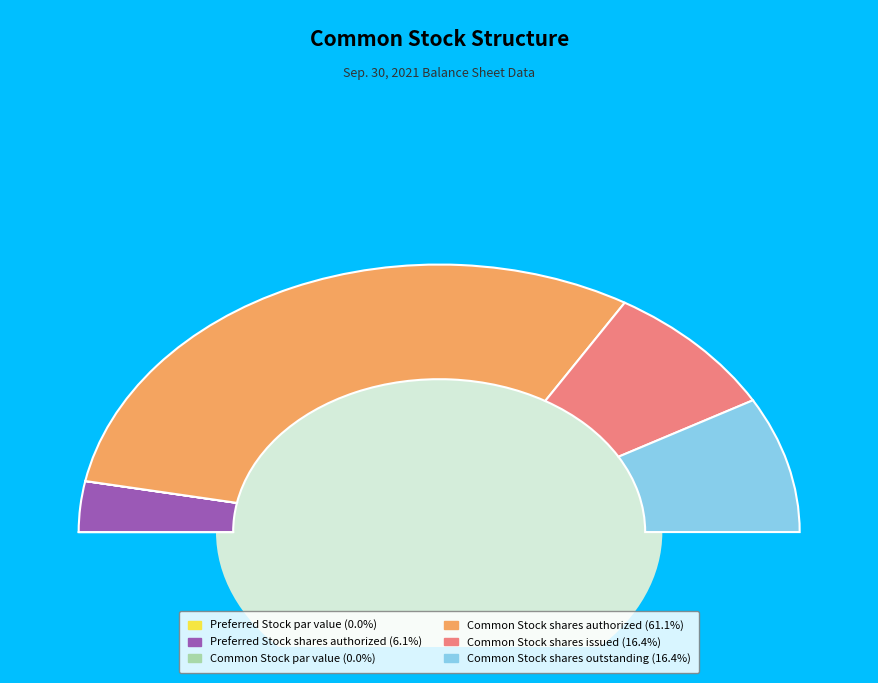

Is it true that Common Stock shares outstanding is 8% of the pie?

False